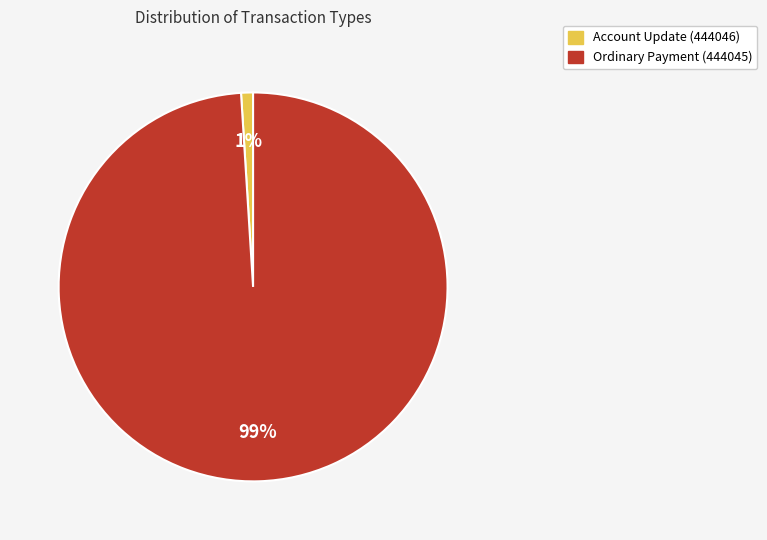

Rank the categories by value from highest to lowest.

Ordinary Payment (444045), Account Update (444046)